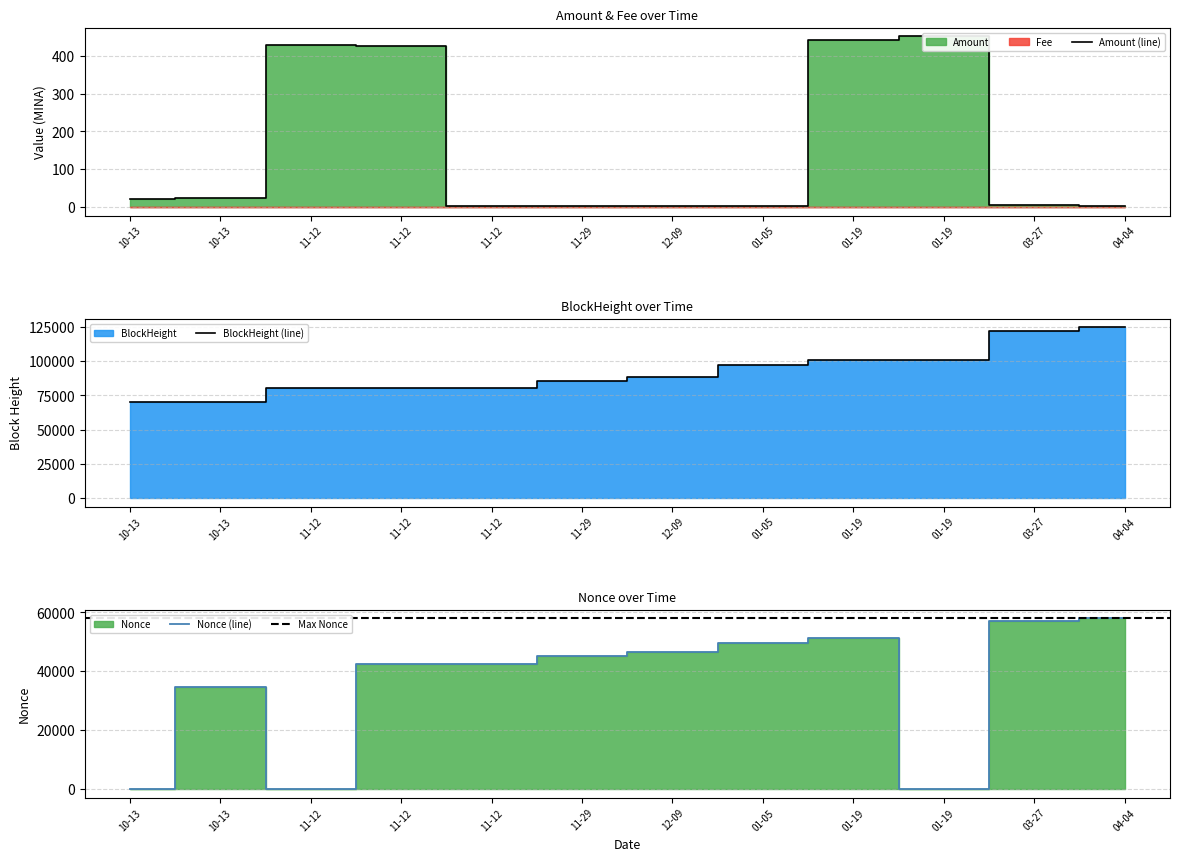

Which category has the highest value in the BlockHeight series?

04-04